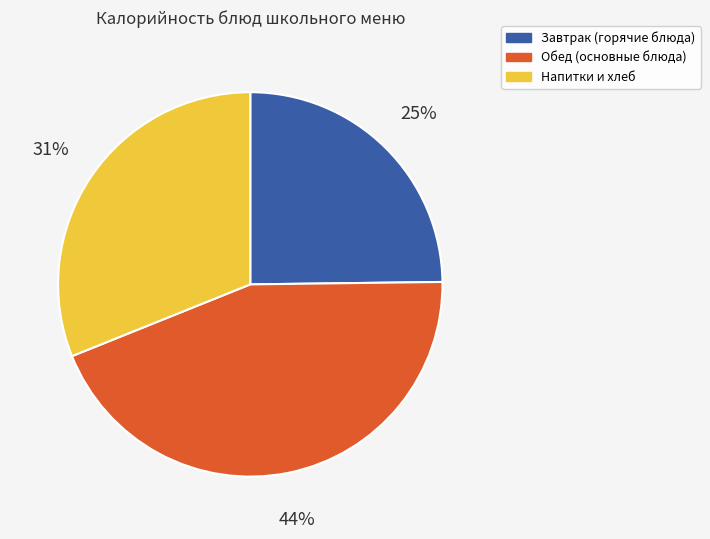

True or false: Напитки и хлеб accounts for 37% of the total.

False